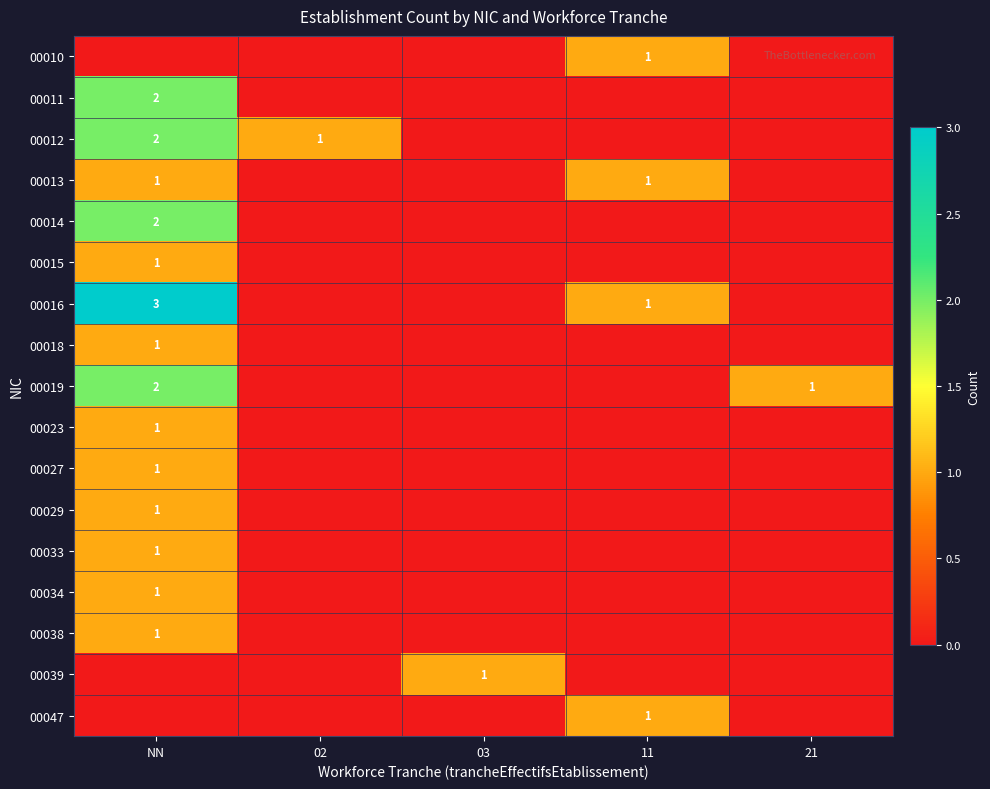

Is it true that 00027 equals 0 at NN?

False